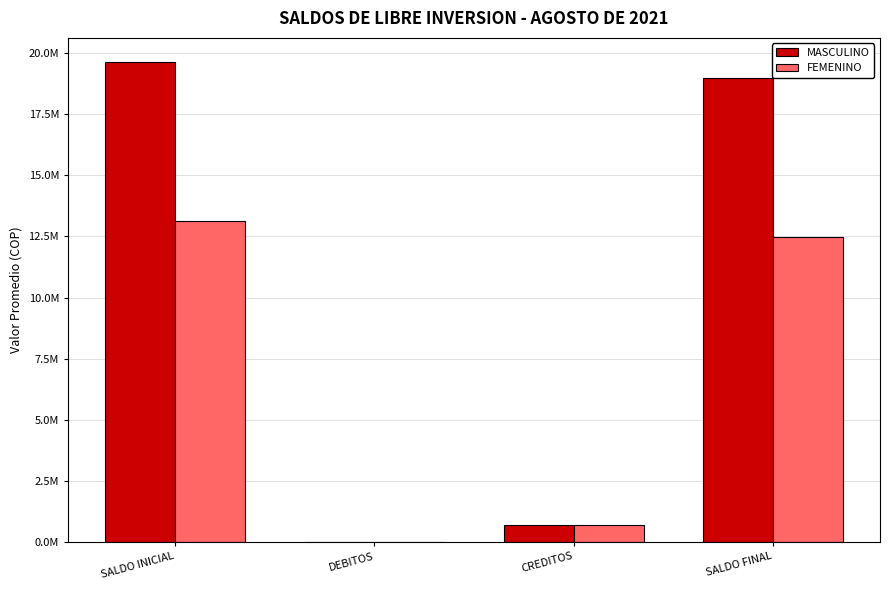

What position from the left is SALDO FINAL?

4